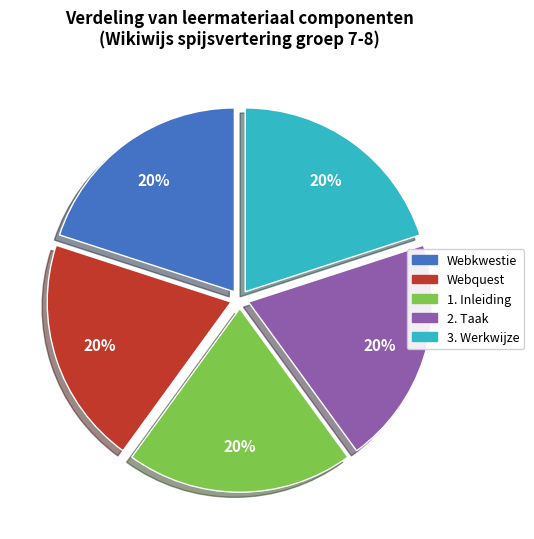

Is there any slice that represents more than half of the pie?

No